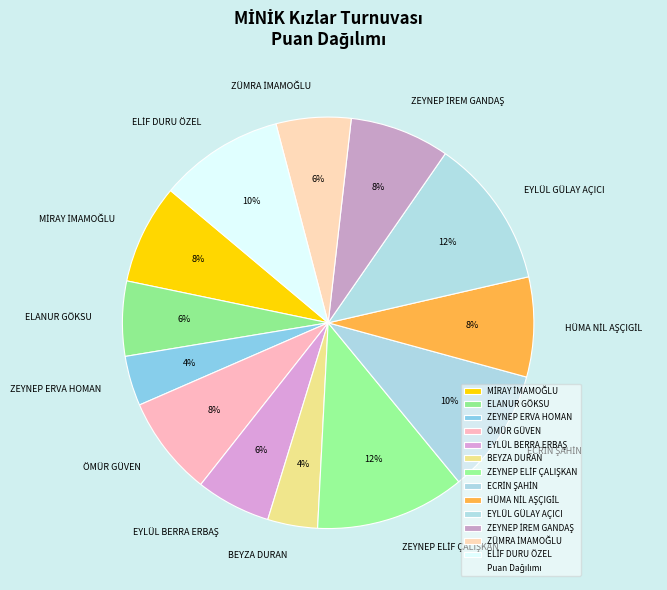

Count the number of slices in the pie.

13